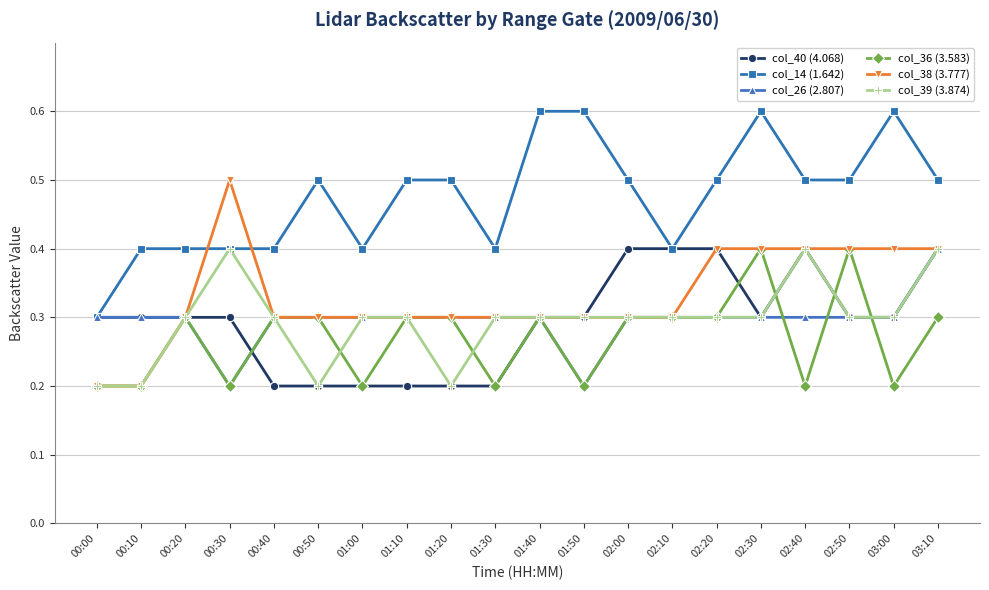

Is it true that col_39 (3.874) equals 0.4 at 02:00?

False